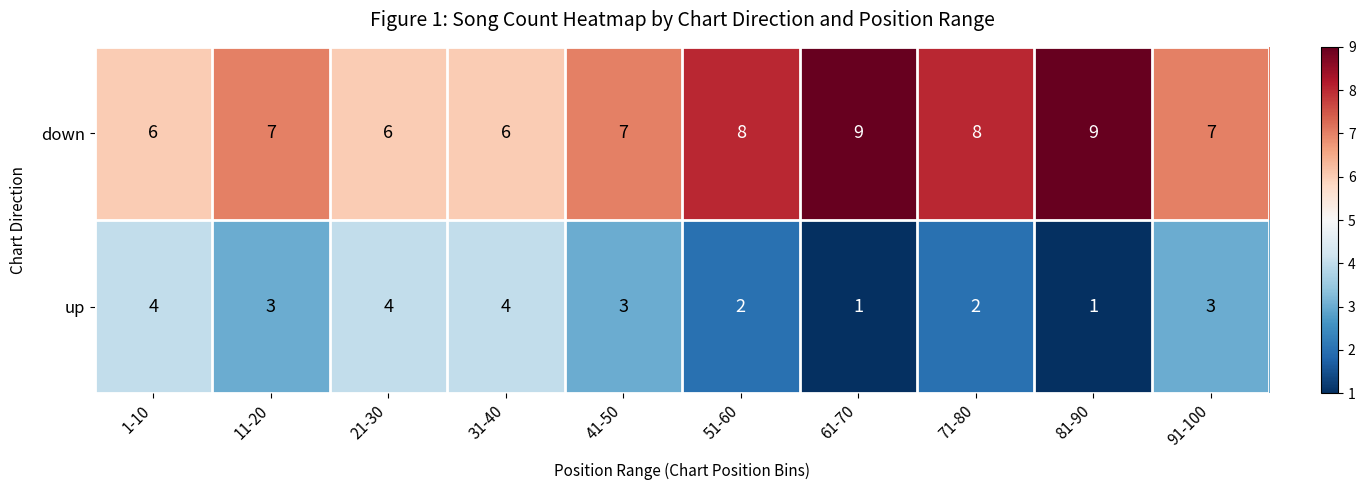

How many data points in up are less than 3?

4